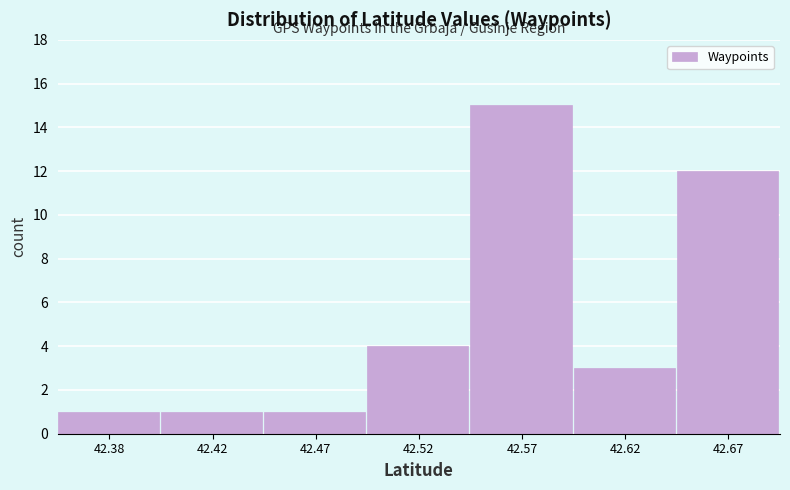

Reading left to right, list all the values displayed in this chart.

1	1	1	4	15	3	12